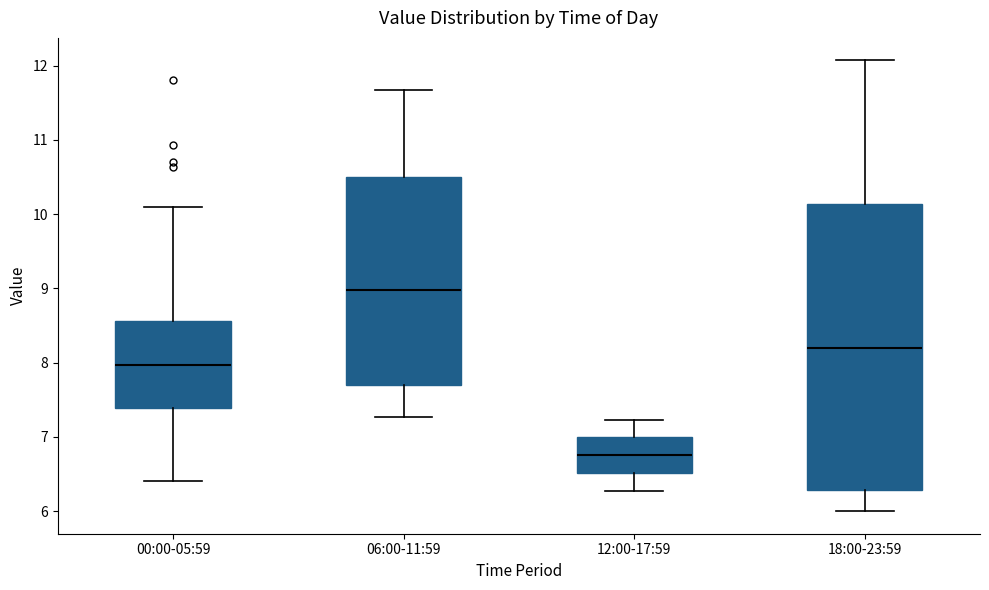

Which box's median line is the highest?

06:00-11:59